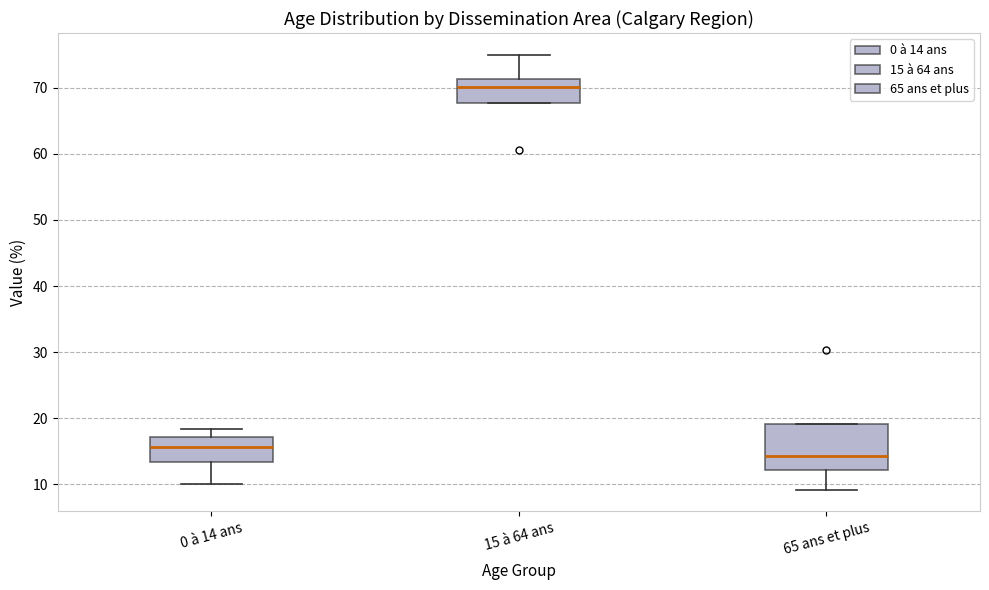

Reading left to right, read every box against the y-axis: the position of its median line, the range the box covers, and the ends of its whiskers. The values are not printed on the chart, so give them approximately, as read against the axis.

0 à 14 ans: median 16, box 13 to 17, whiskers 10 to 18
15 à 64 ans: median 70, box 68 to 71, whiskers 68 to 75
65 ans et plus: median 14, box 12 to 19, whiskers 9 to 19